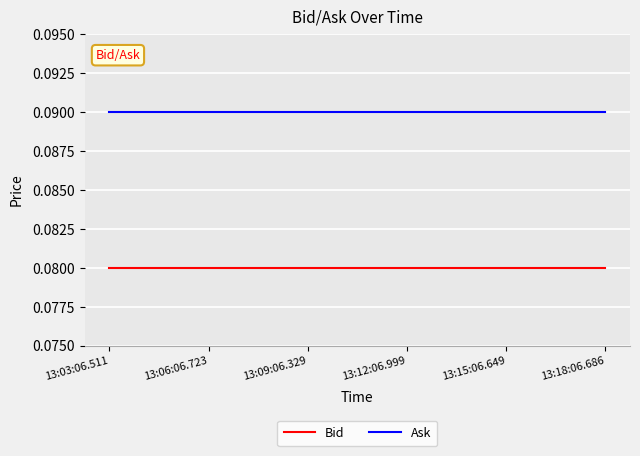

True or false: Ask has a value of 0.0 at 13:09:06.329.

False